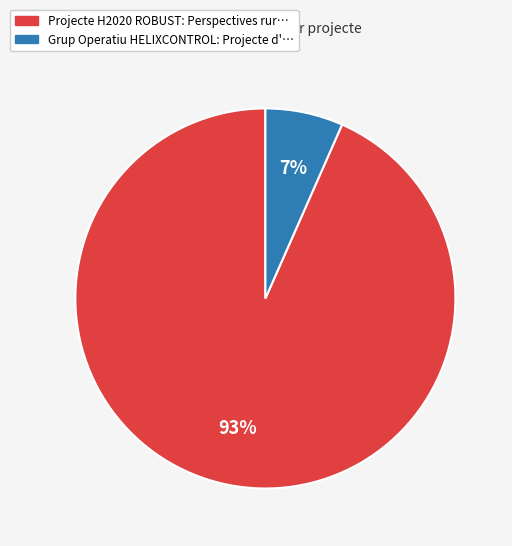

The Projecte H2020 ROBUST slice represents 99% of the pie. True or false?

False